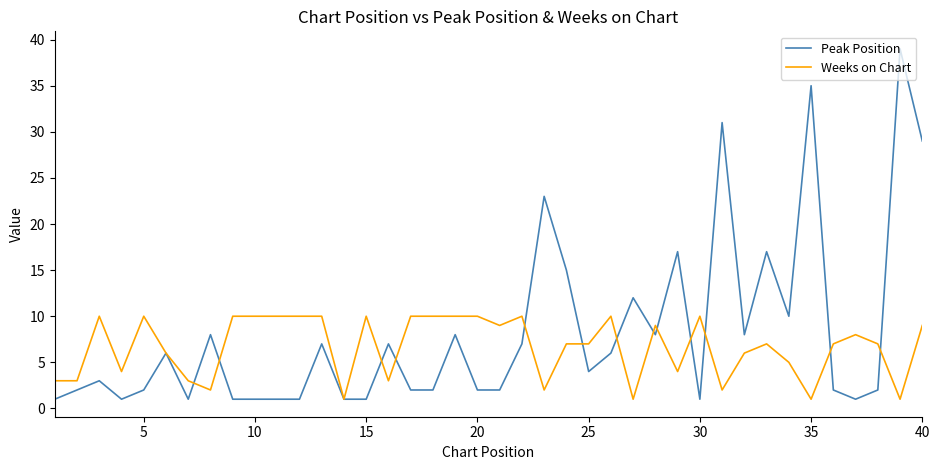

True or false: Weeks on Chart has more than 0 interior local peaks.

True